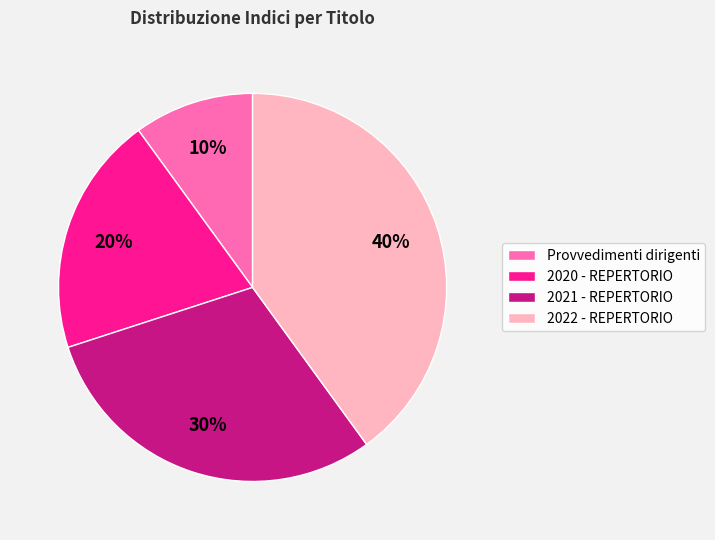

Which has a higher value, Provvedimenti dirigenti or 2020 - REPERTORIO?

2020 - REPERTORIO